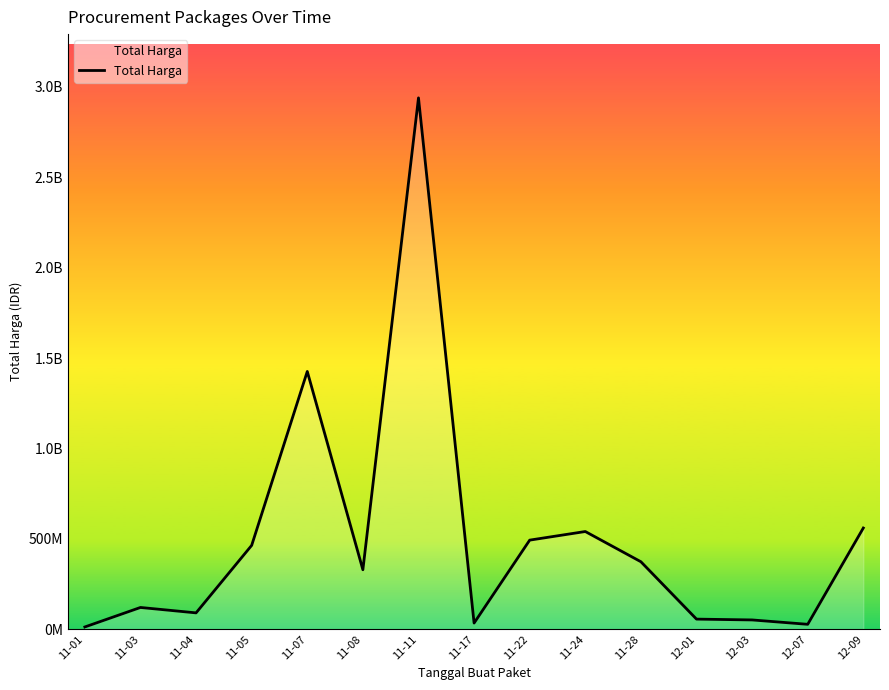

What is the sum of the values at 12-03 and 11-24?

592235200